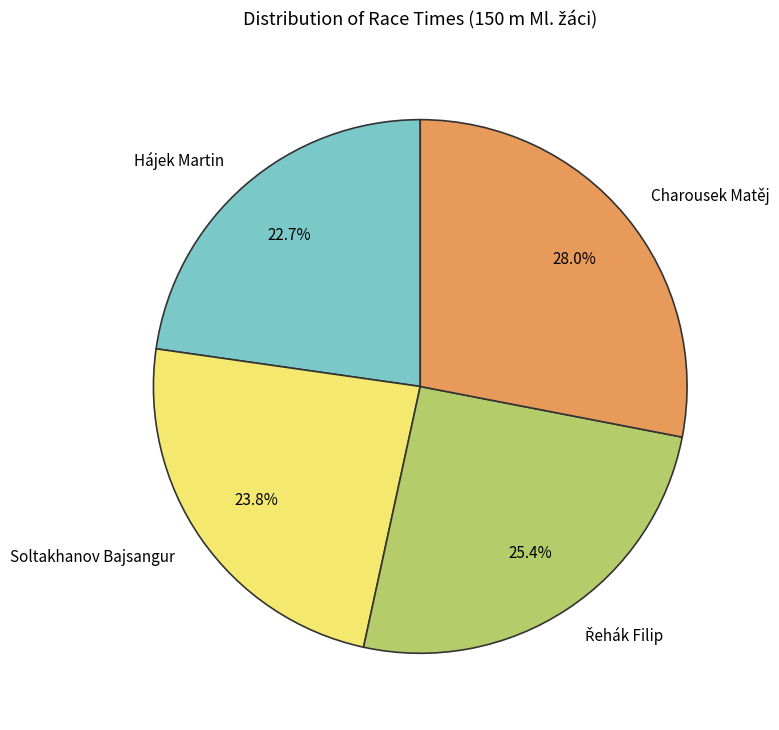

What portion of the pie excludes Hájek Martin?

77.3%